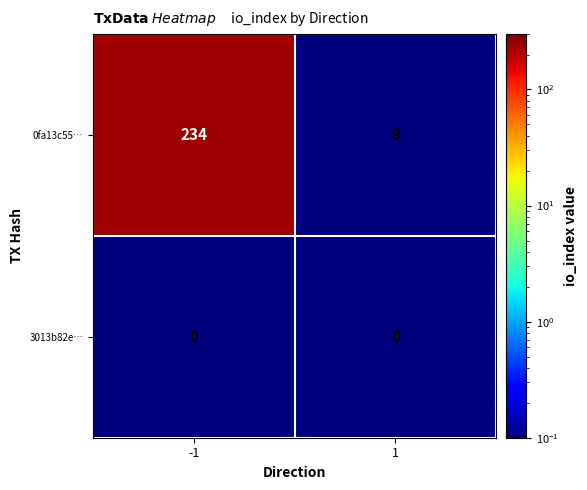

Between -1 and 1, which series saw the biggest shift?

0fa13c55…